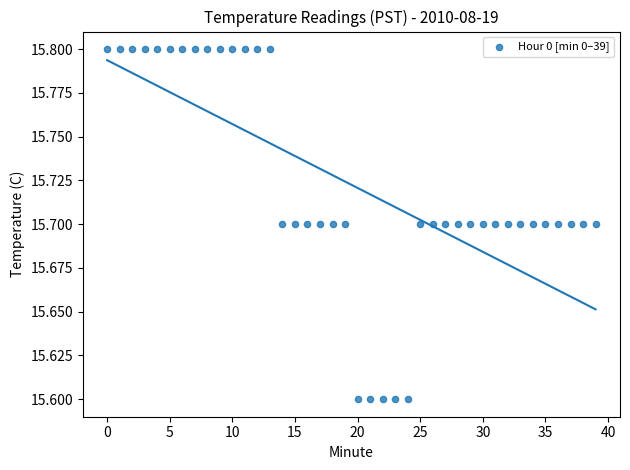

How many points are shown in the scatter plot?

40